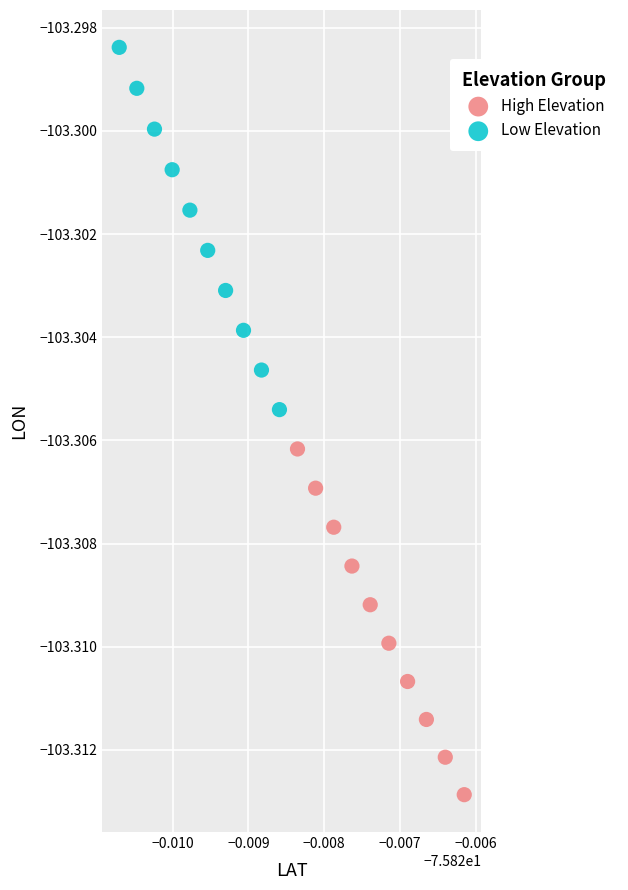

Which series has the widest spread of Y values?

Low Elevation